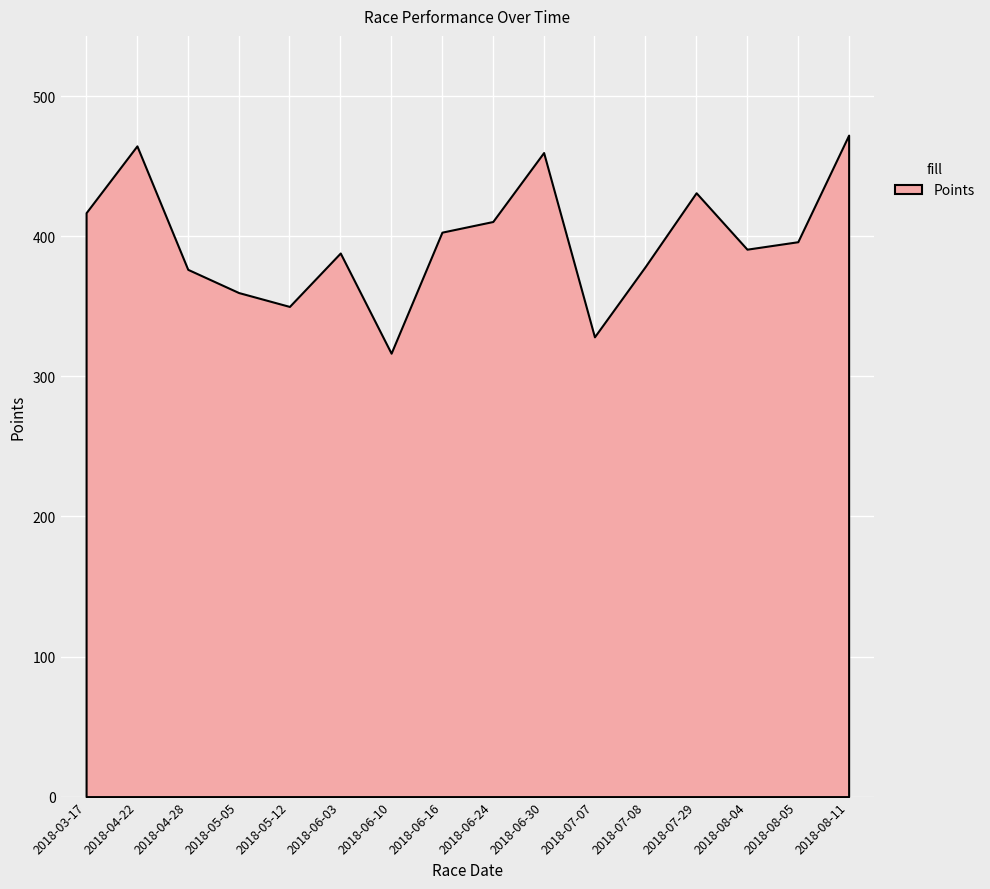

What value does the data have at 2018-08-05?

396.1